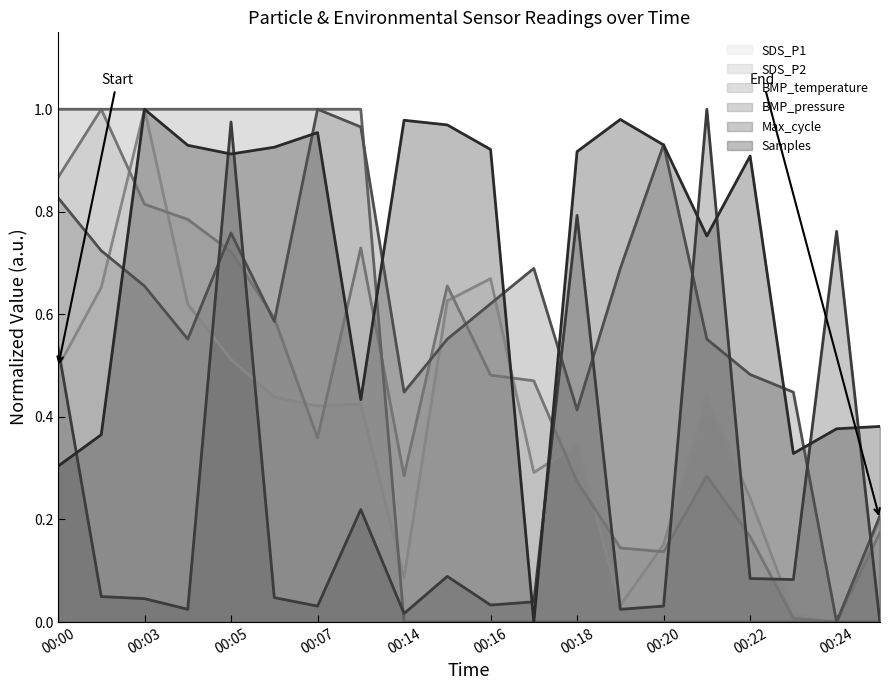

Between 00:23 and 00:15, which is larger?

00:15